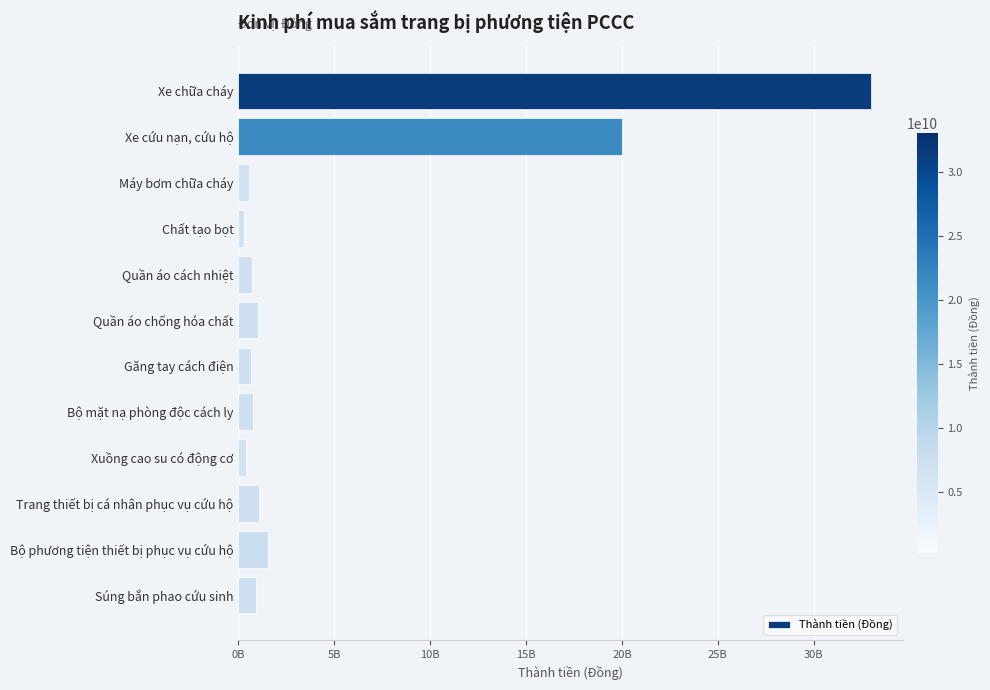

What is the difference between the second highest and minimum values?

19700900000